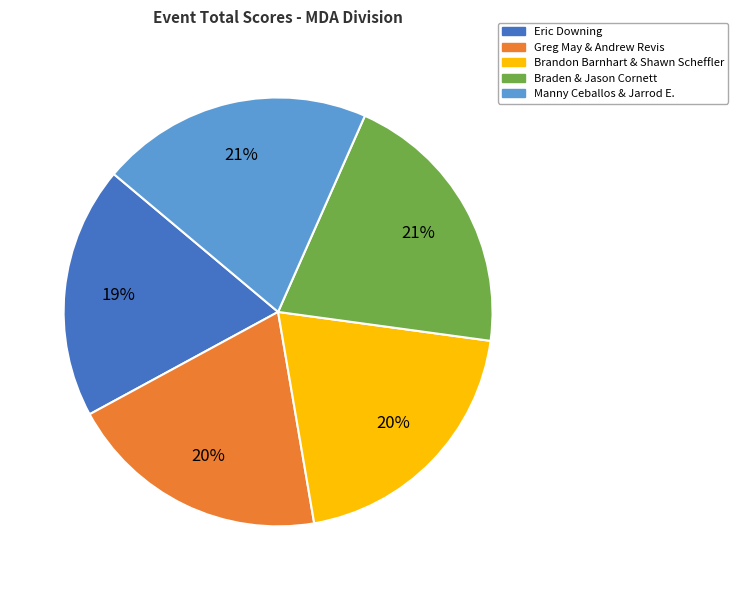

Do Braden & Jason Cornett and Eric Downing together represent more than half of the pie?

No